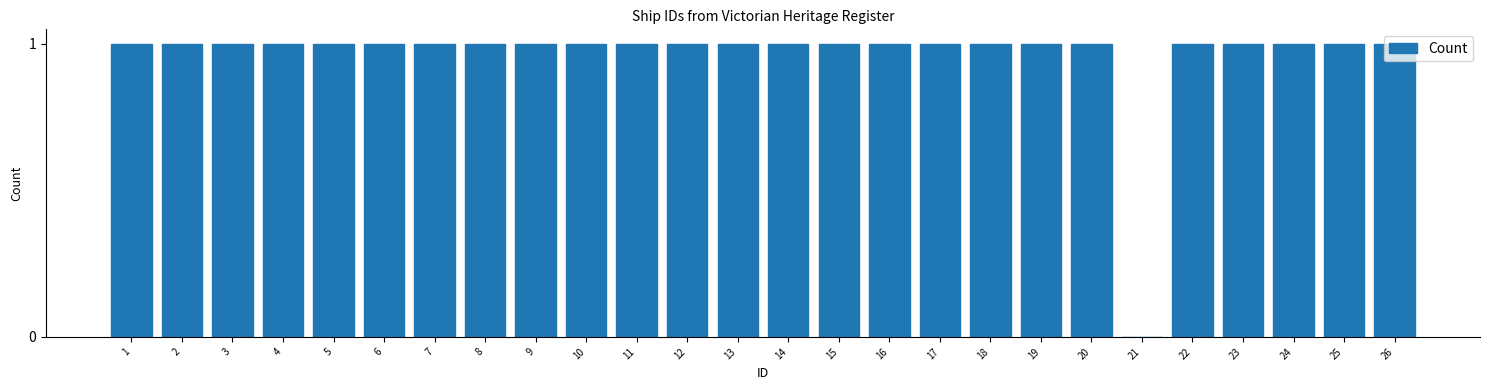

The chart shows a value of 2 at 11. True or false?

False